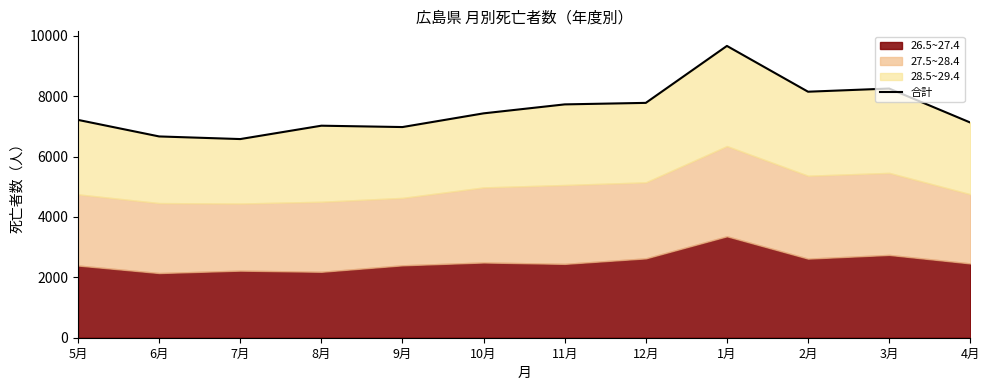

How many points are lower than both their immediate neighbors (excluding endpoints)?

3